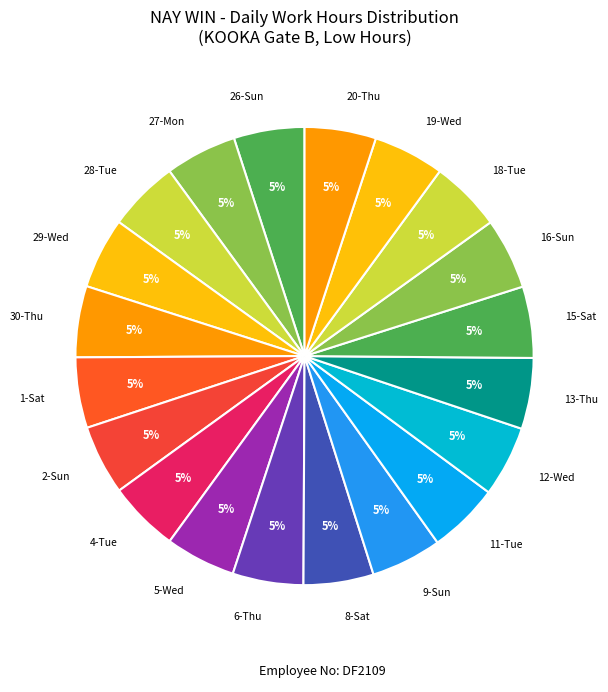

To the nearest percent, what portion does 1-Sat represent?

5%